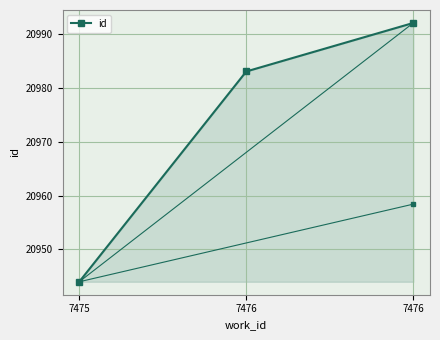

What is the sum of the values at 7476 and 7475?

41936